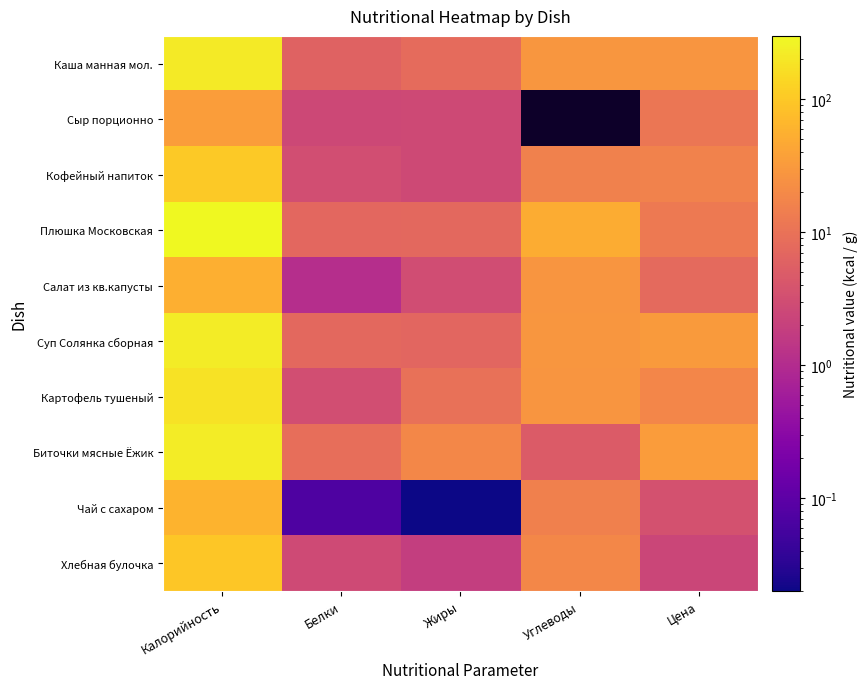

Which has a higher value, Белки or Цена?

Цена